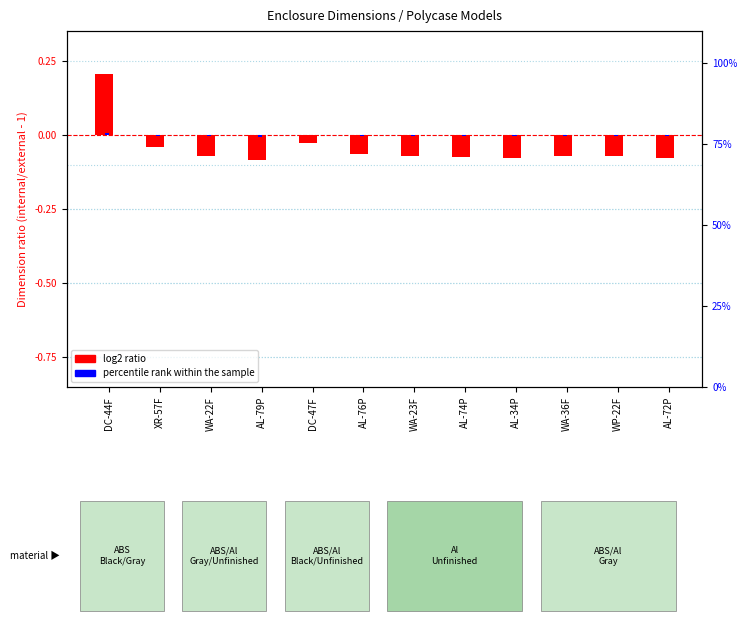

The log2 ratio series shows -0.1 at WA-23F. True or false?

True